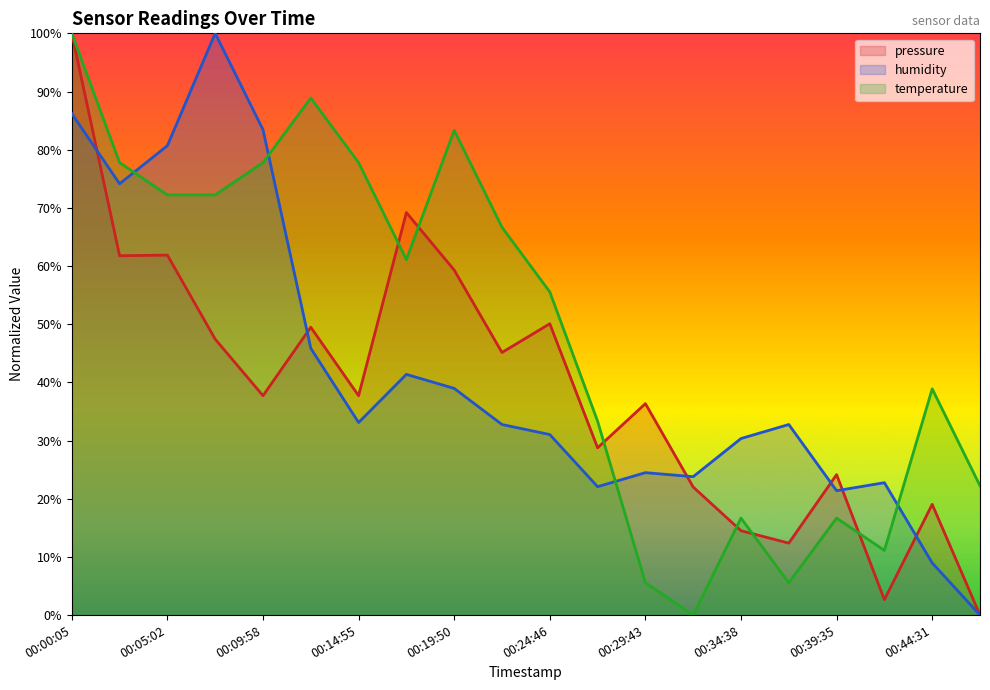

What is the difference between the highest and lowest values at 00:27:13?

11.3